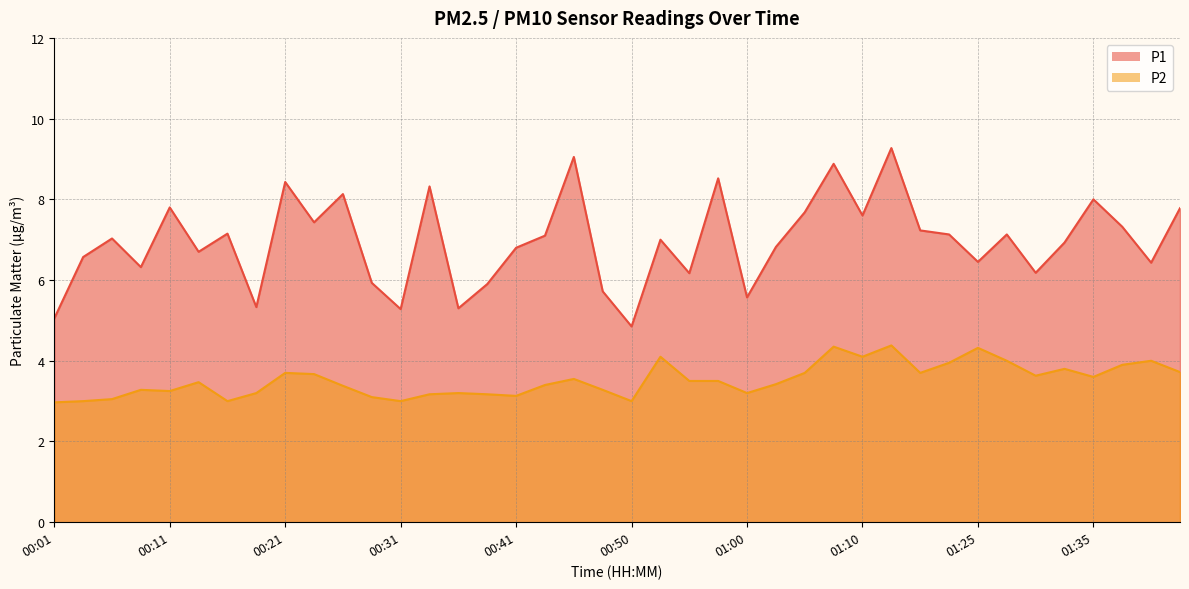

Which series has the largest range (max minus min)?

P1